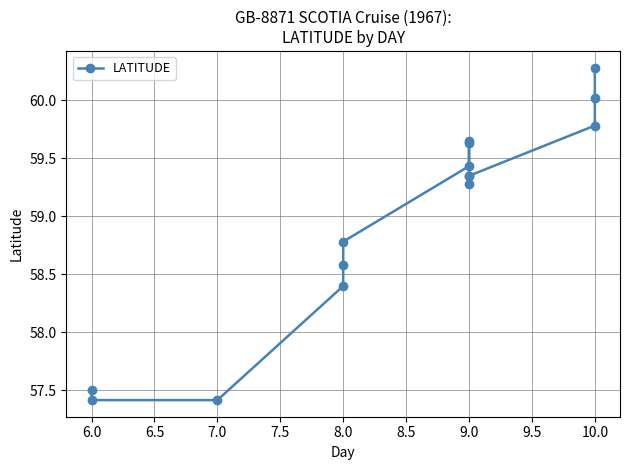

Read the value at 9.0.

59.6